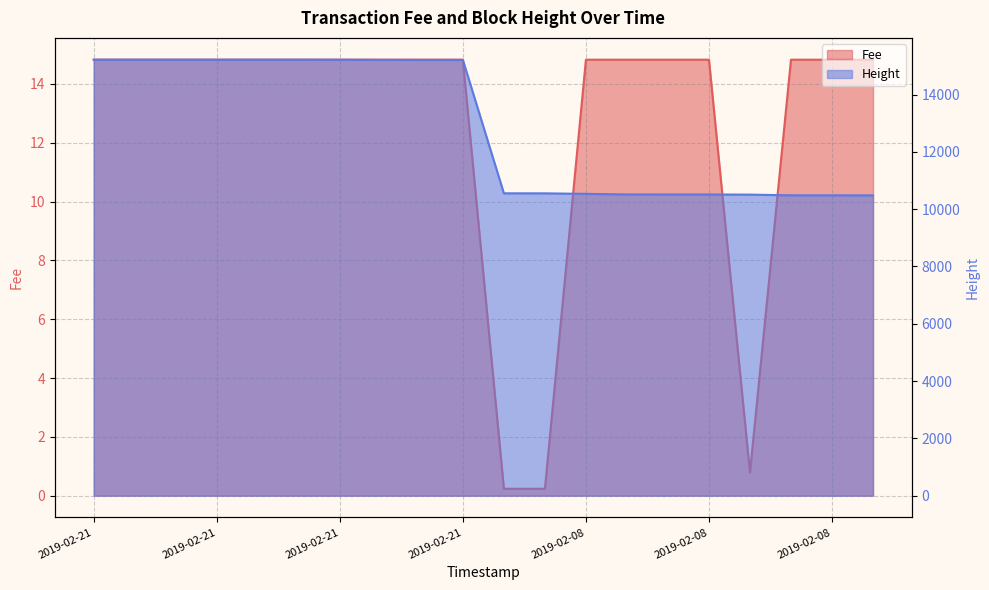

Rank the categories by Fee value from highest to lowest.

2019-02-21 21:38:37, 2019-02-21 21:38:37, 2019-02-21 21:38:37, 2019-02-21 21:38:37, 2019-02-21 21:38:37, 2019-02-21 21:38:37, 2019-02-21 21:35:19, 2019-02-21 20:56:22, 2019-02-21 20:54:02, 2019-02-21 20:54:02, 2019-02-08 20:02:55, 2019-02-08 18:55:19, 2019-02-08 18:50:24, 2019-02-08 18:50:24, 2019-02-08 16:40:19, 2019-02-08 16:34:09, 2019-02-08 16:26:33, 2019-02-08 18:15:02, 2019-02-08 20:56:52, 2019-02-08 20:55:23